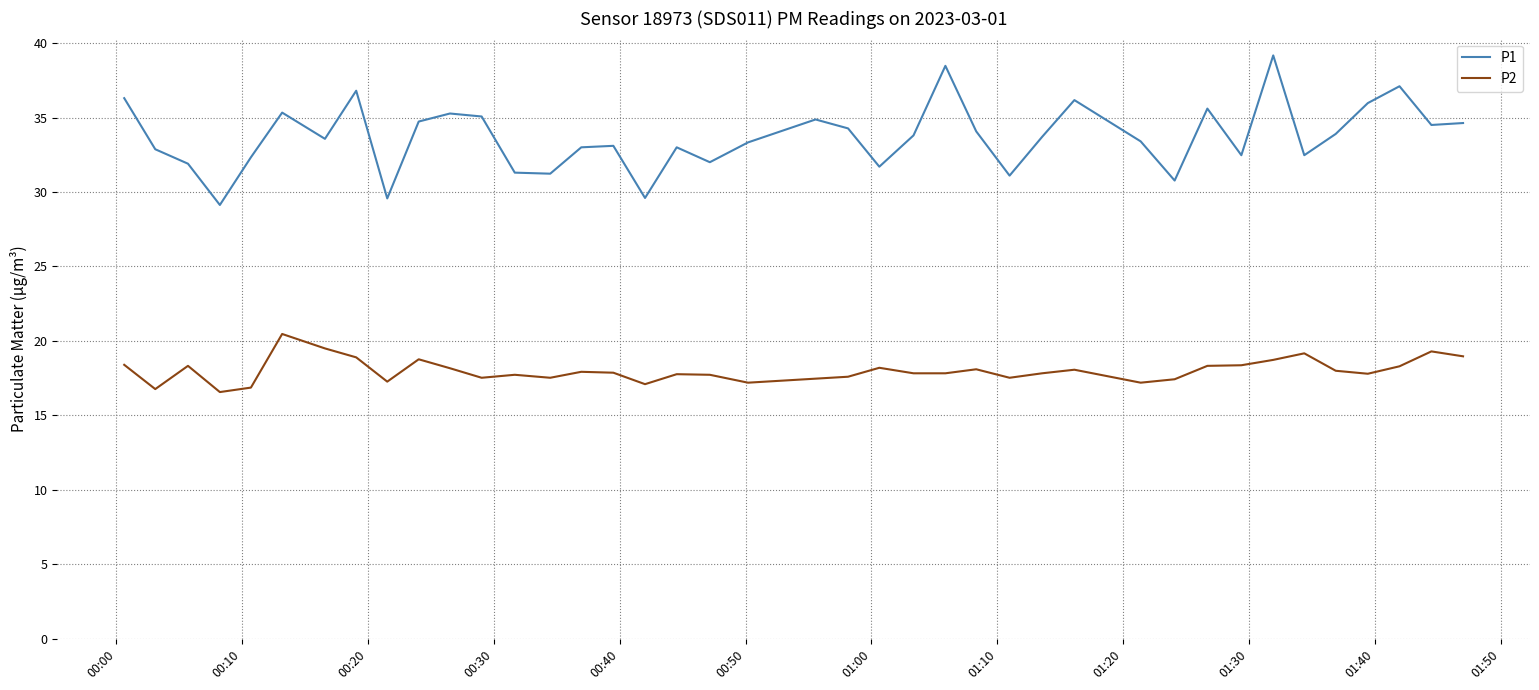

List the series in order of their overall mean, lowest first.

P2, P1